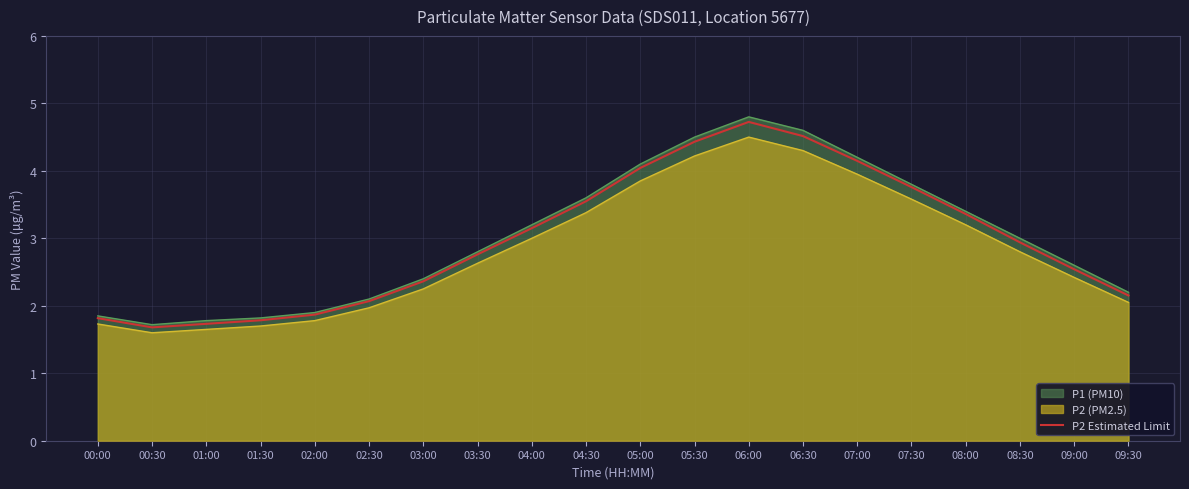

What is the difference between the second highest and minimum values?

2.8